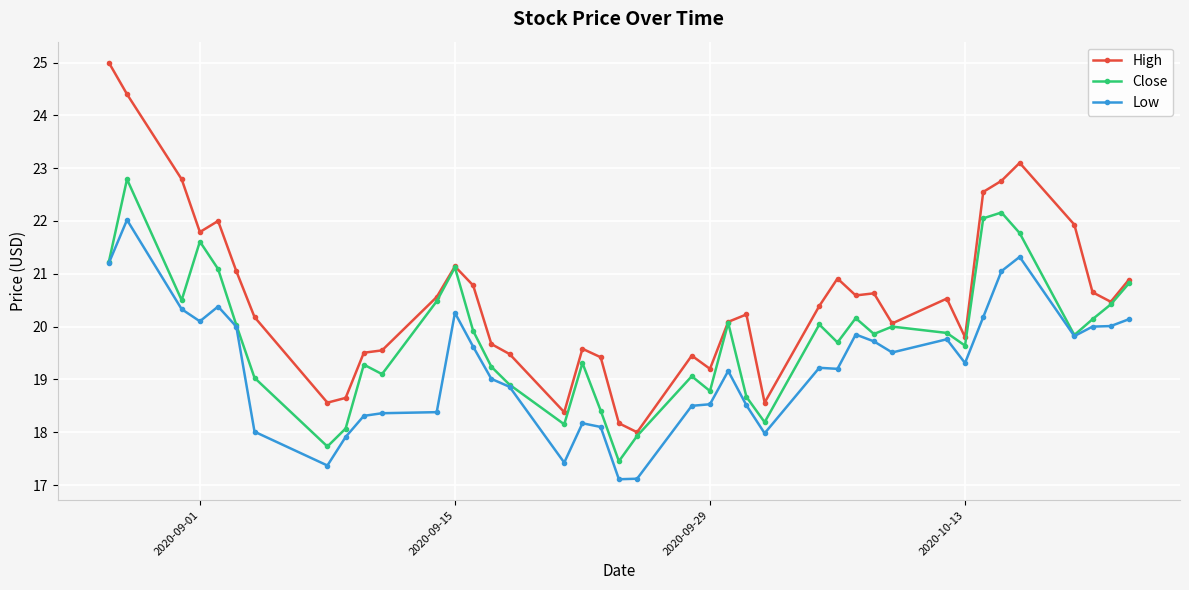

True or false: Close has more than 2 points higher than both neighbors.

True